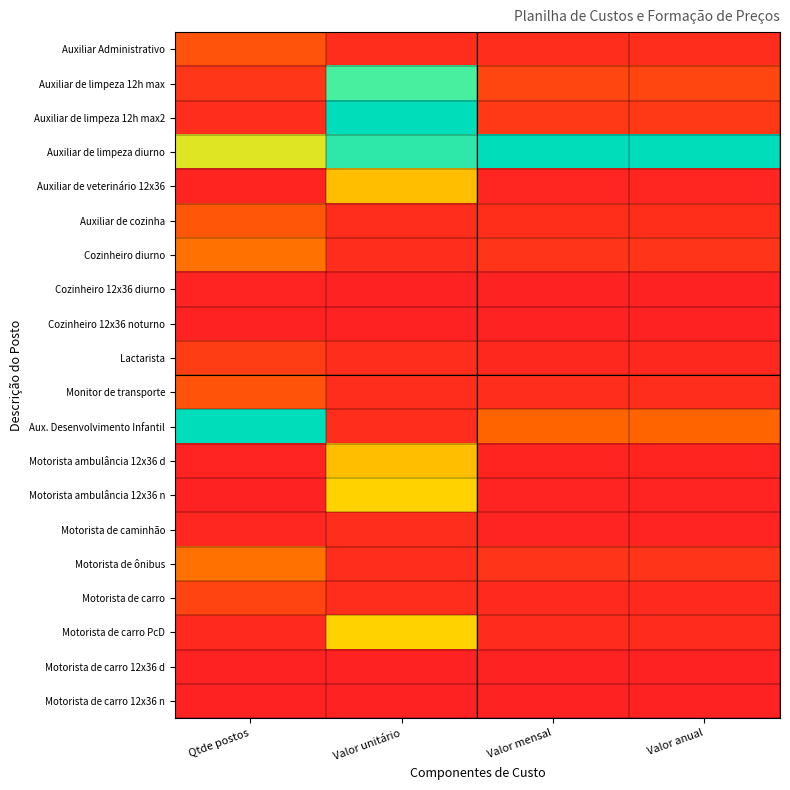

How many series are shown in this chart?

20